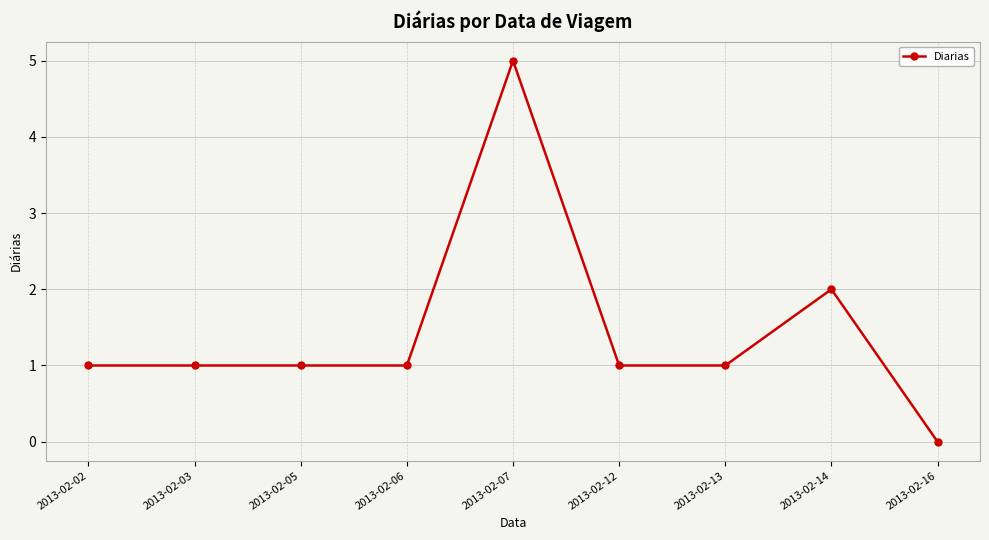

What is the approximate value at 2013-02-07?

5